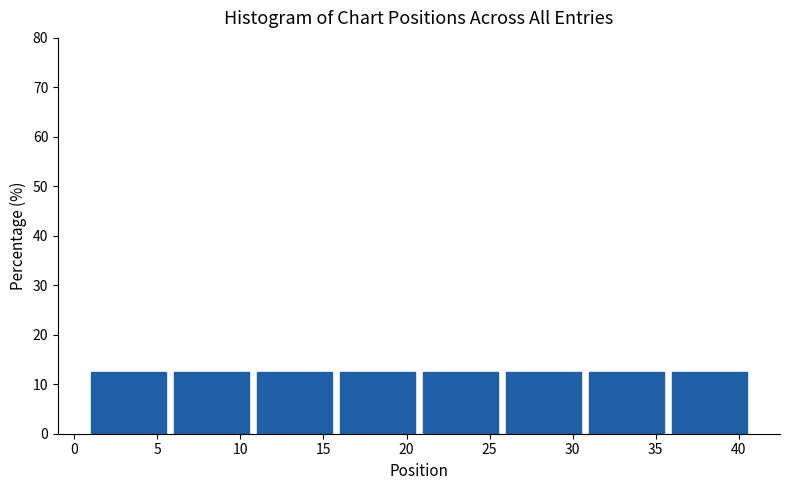

Reading left to right, transcribe this chart: for each bar, give the range it covers on the x-axis and its height. The values are not printed on the chart, so give them approximately, as read against the axis.

1 to 6: 13
6 to 11: 13
11 to 16: 13
16 to 21: 13
21 to 26: 13
26 to 31: 13
31 to 36: 13
36 to 41: 13